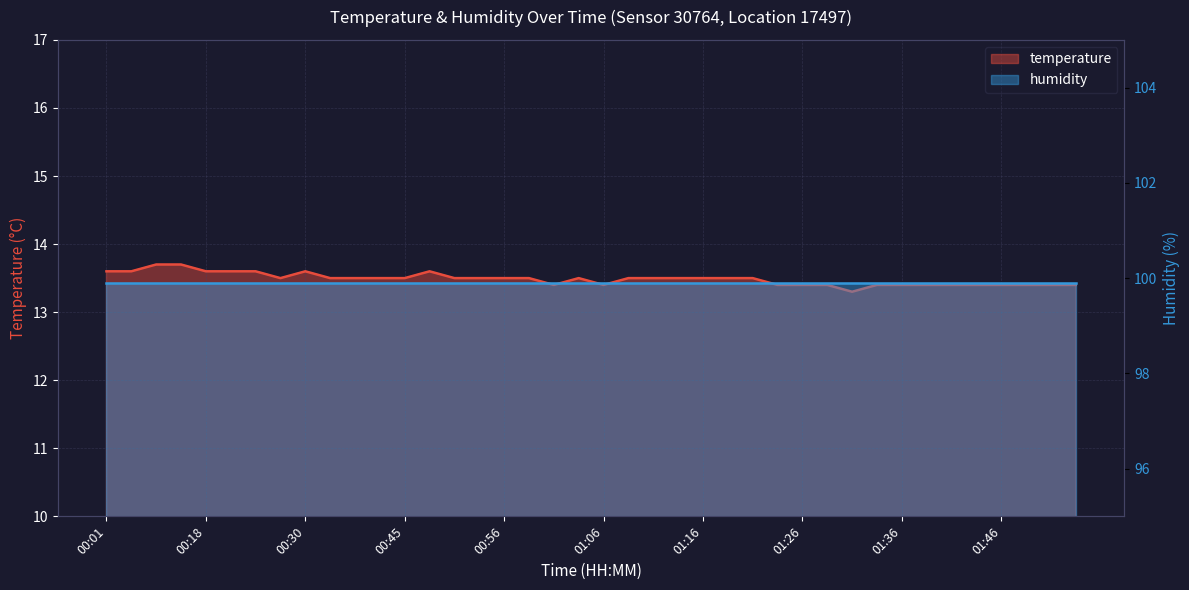

What is the smallest value displayed?

13.3